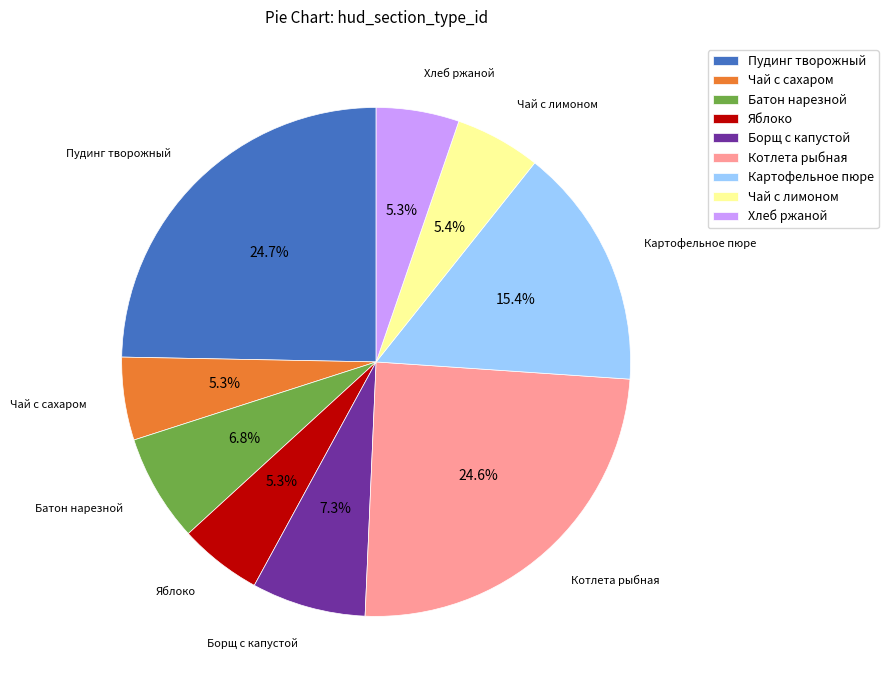

Is Чай с сахаром the majority of the pie?

No